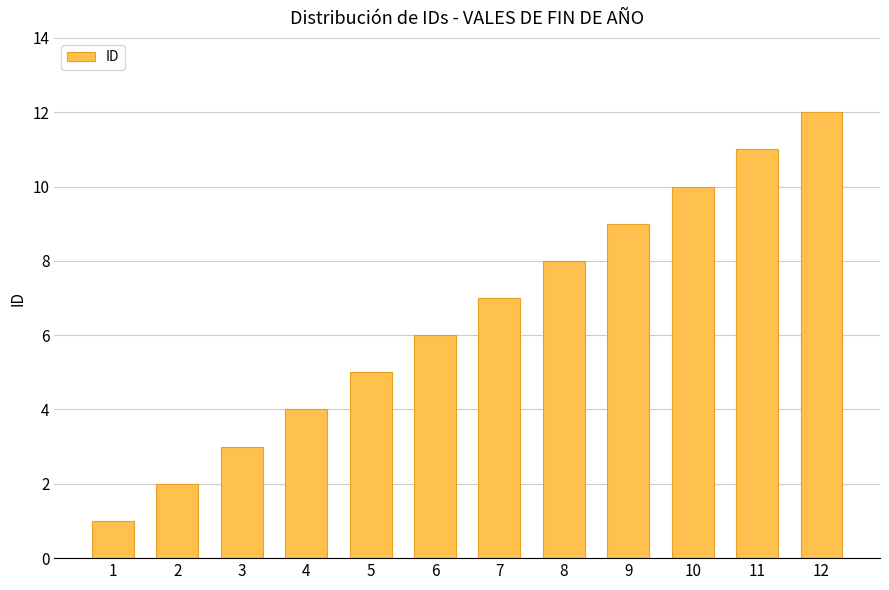

The value at 7 is 4. True or false?

False